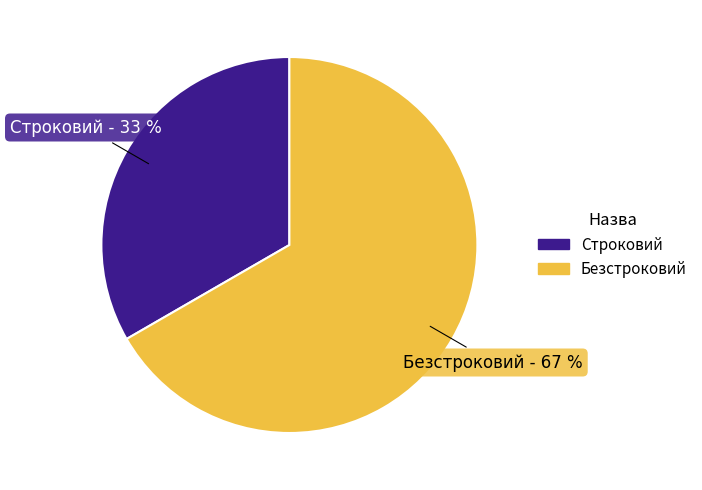

To the nearest percent, what is the average slice percentage?

50%